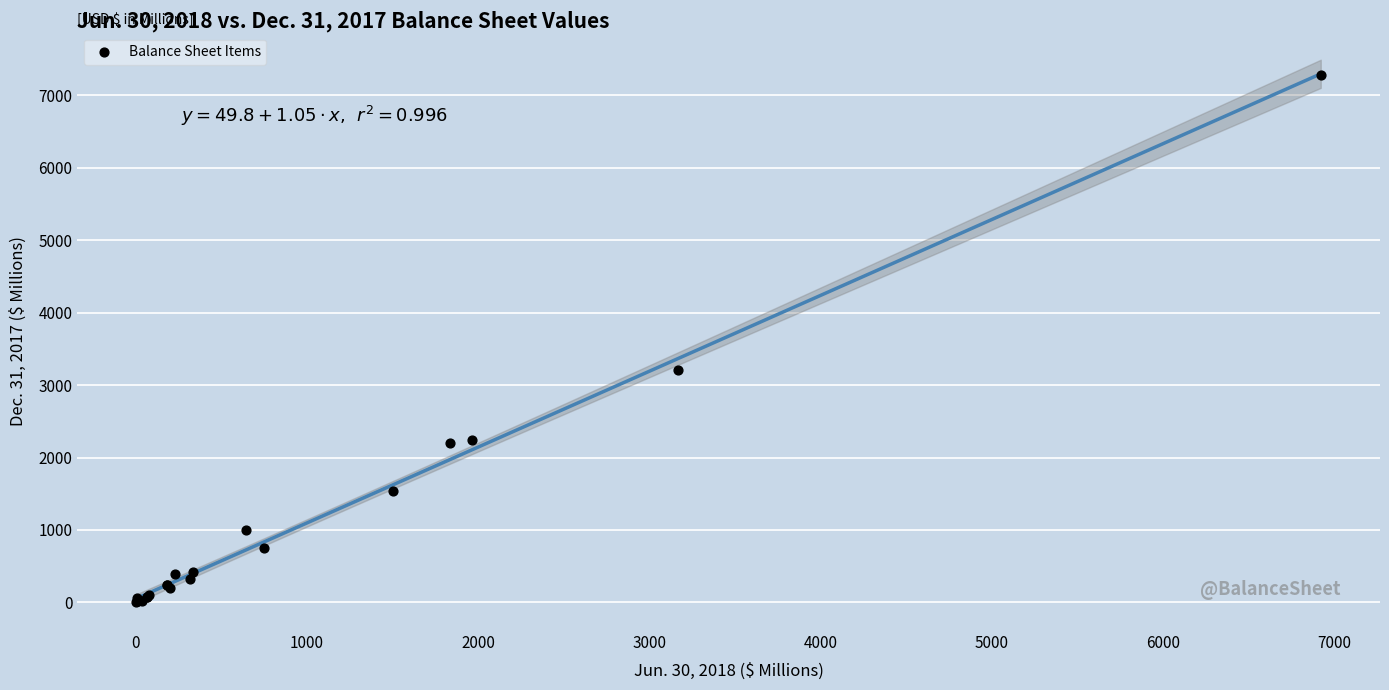

What Y value in the scatter plot is closest to 3638?

3204.8